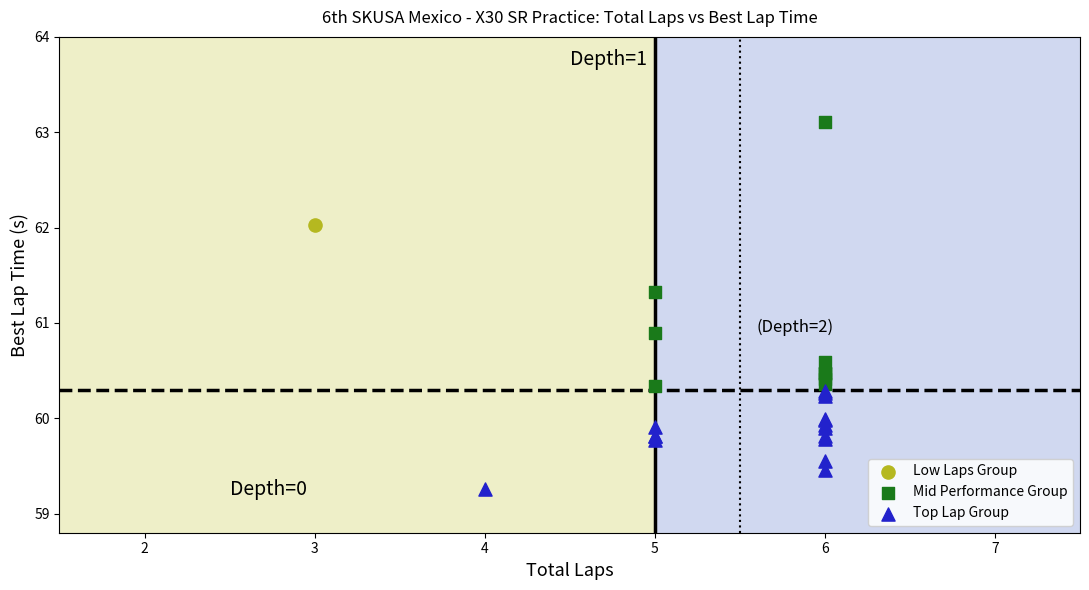

What are all the series names shown in the legend?

Low Laps Group, Mid Performance Group, Top Lap Group